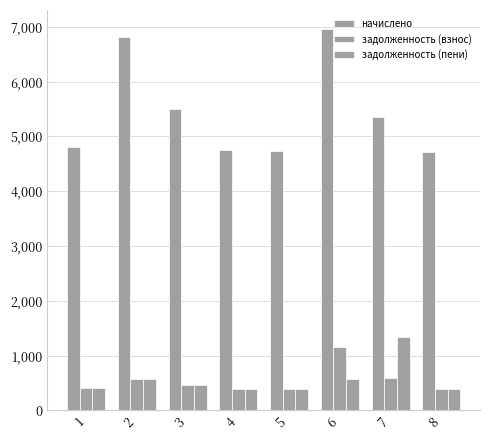

How many categories are shown in the chart?

8